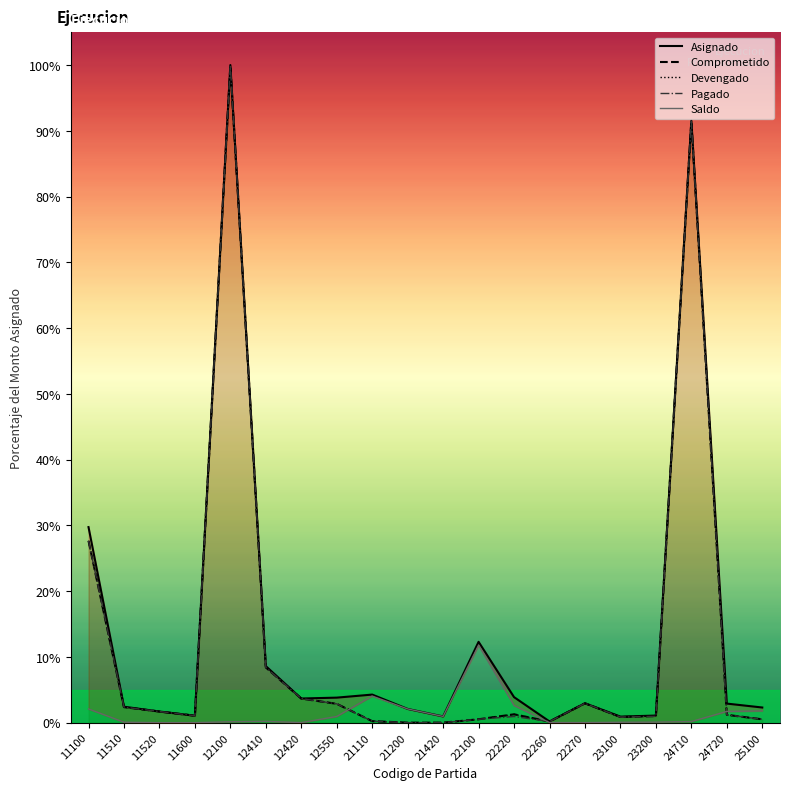

At which category does Comprometido reach its first local valley?

11600